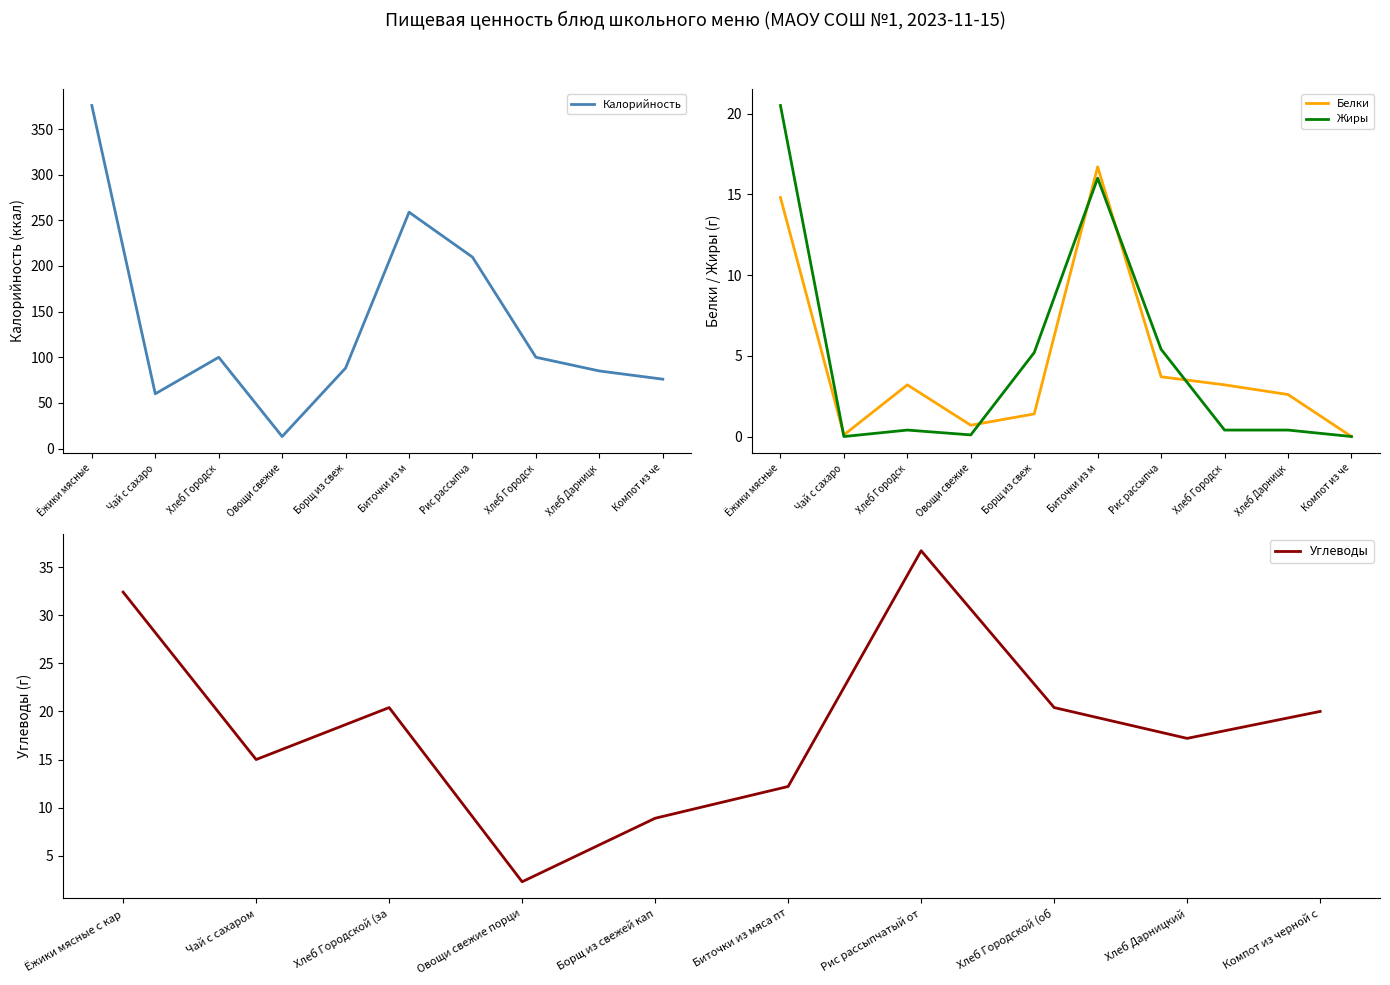

How many series are shown in this chart?

4